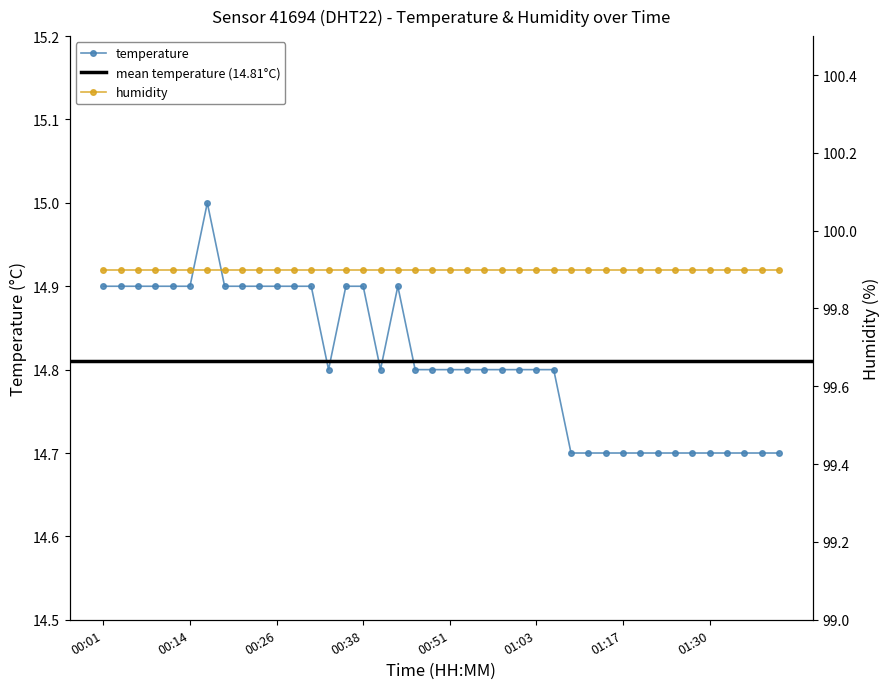

At which category does the chart reach its peak across all series?

00:16